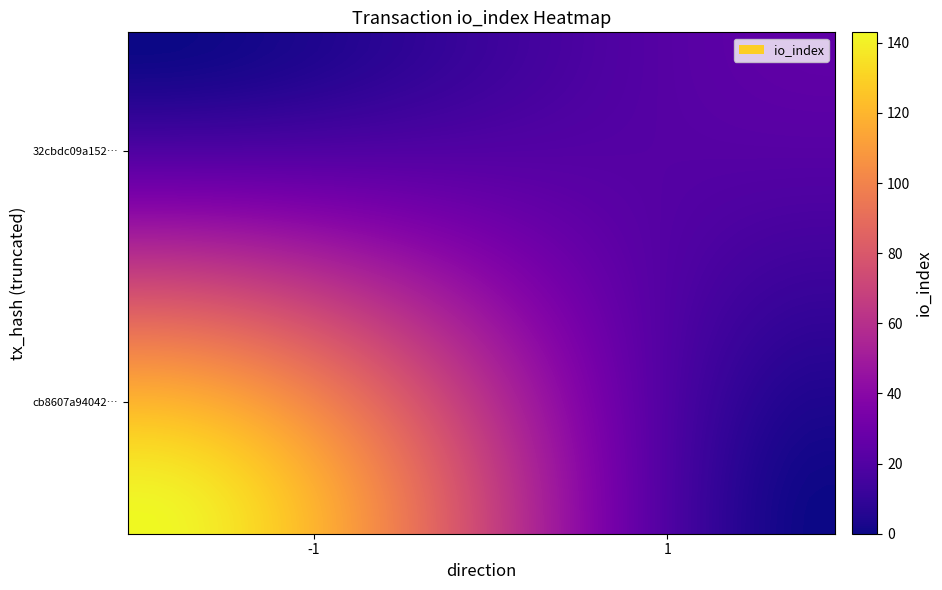

How many distinct data groups are displayed?

40